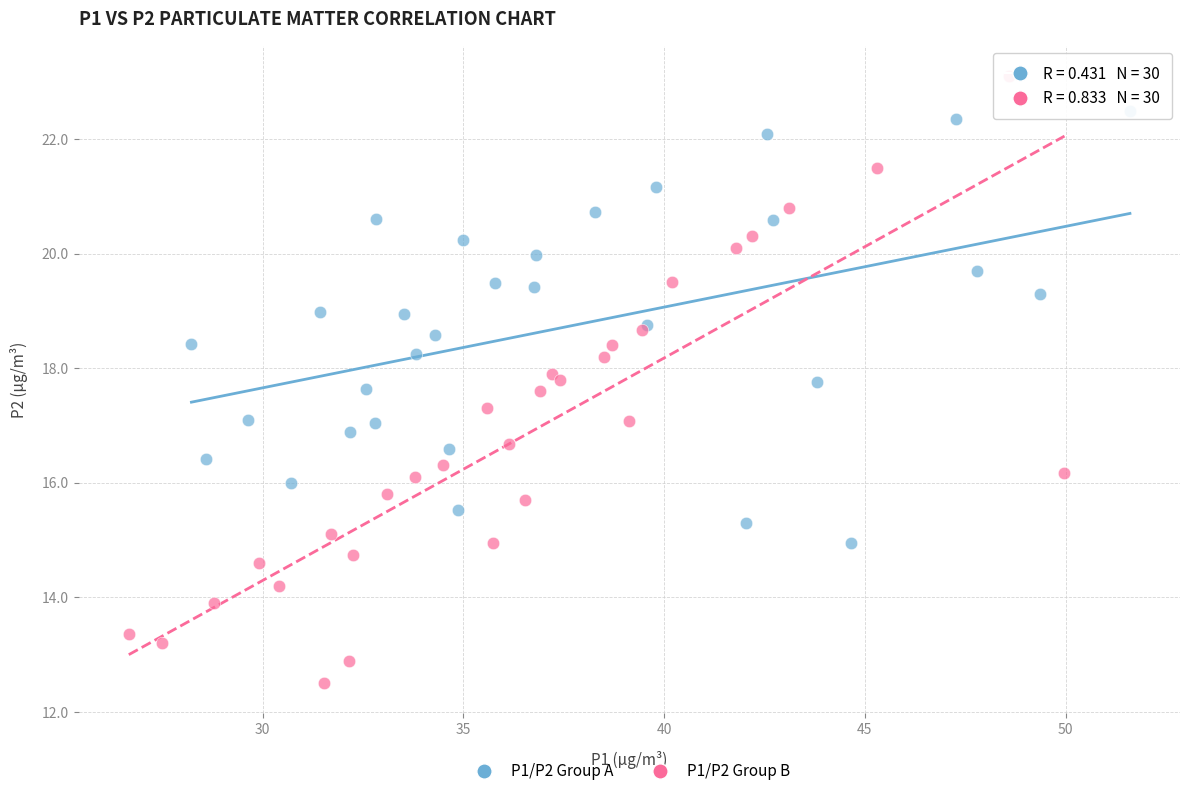

Which series reaches the minimum Y coordinate?

P1/P2 Group B